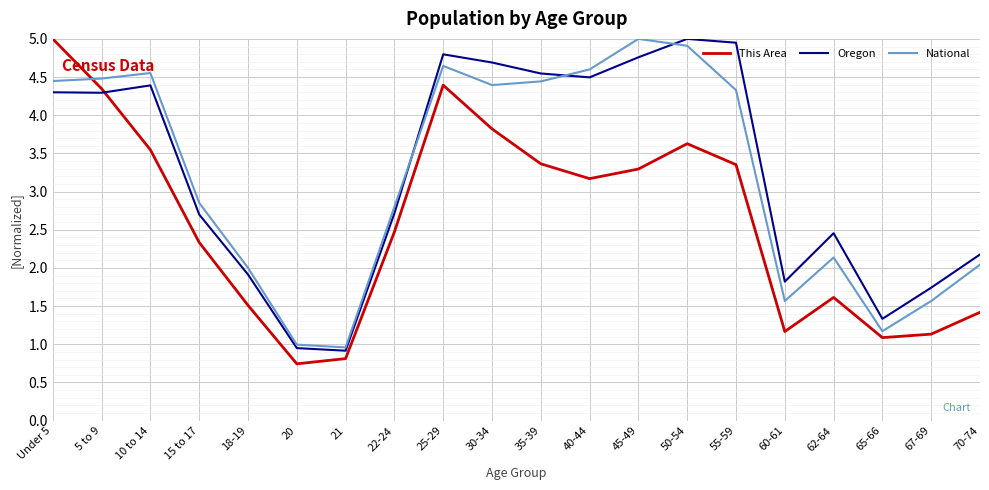

What is the approximate value of National at Under 5?

4.4